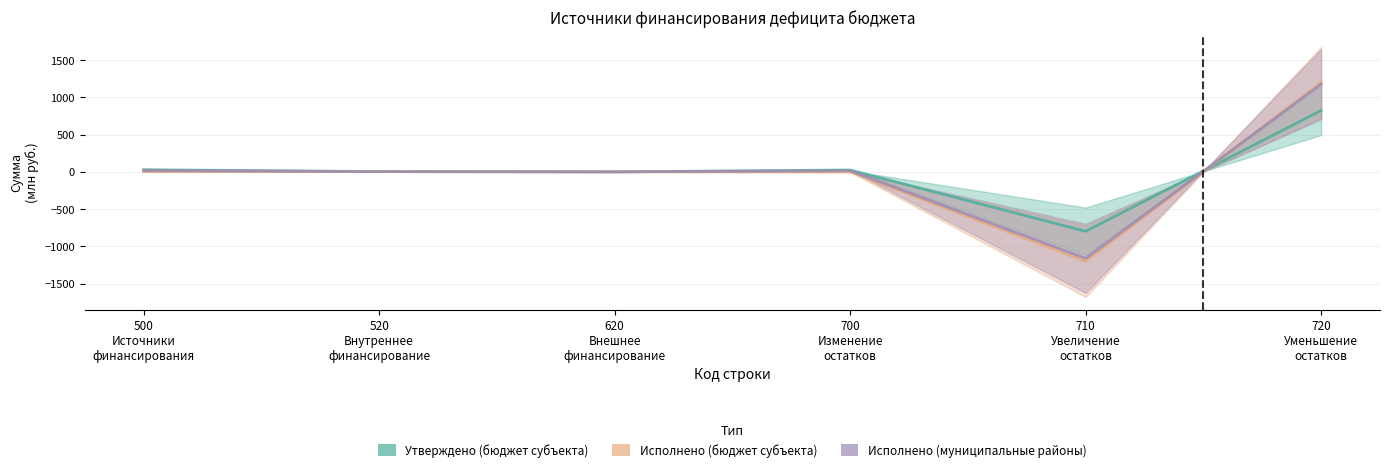

List the labels in order of Исполнено (бюджет субъекта) value, smallest first.

710
Увеличение
остатков, 700
Изменение
остатков, 620
Внешнее
финансирование, 500
Источники
финансирования, 520
Внутреннее
финансирование, 720
Уменьшение
остатков